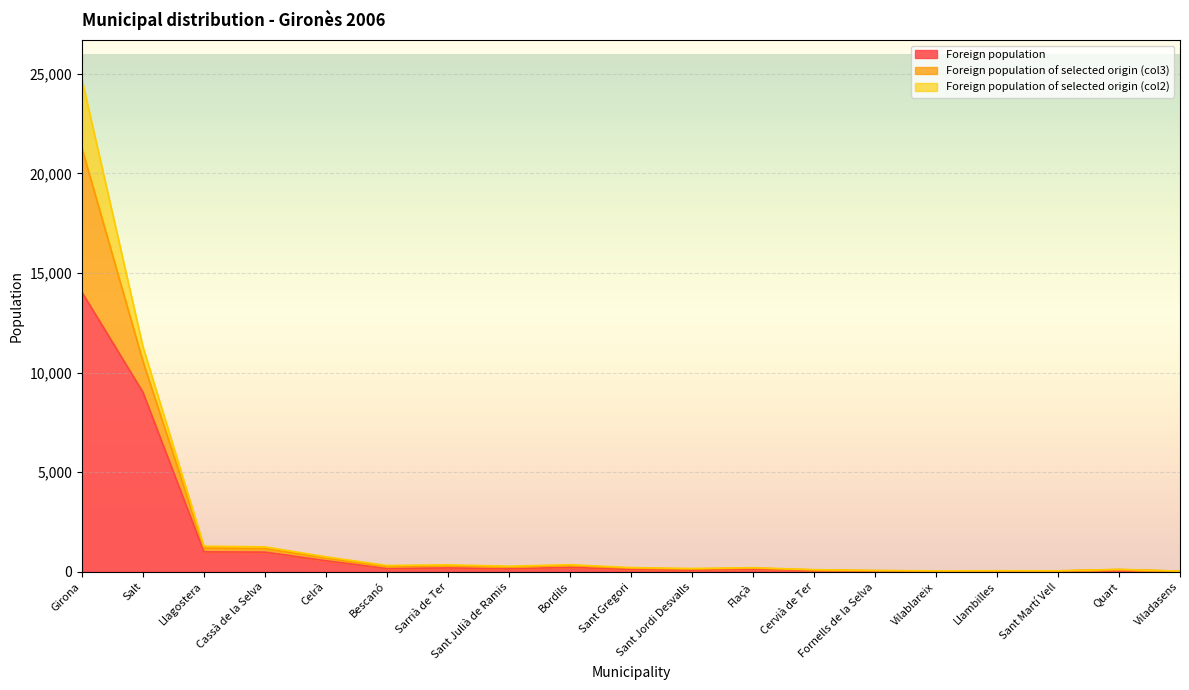

What position from the left is Sant Julià de Ramis?

8